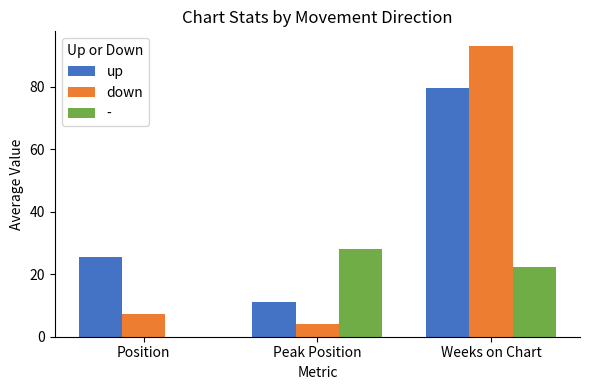

How many data points does each series have?

3